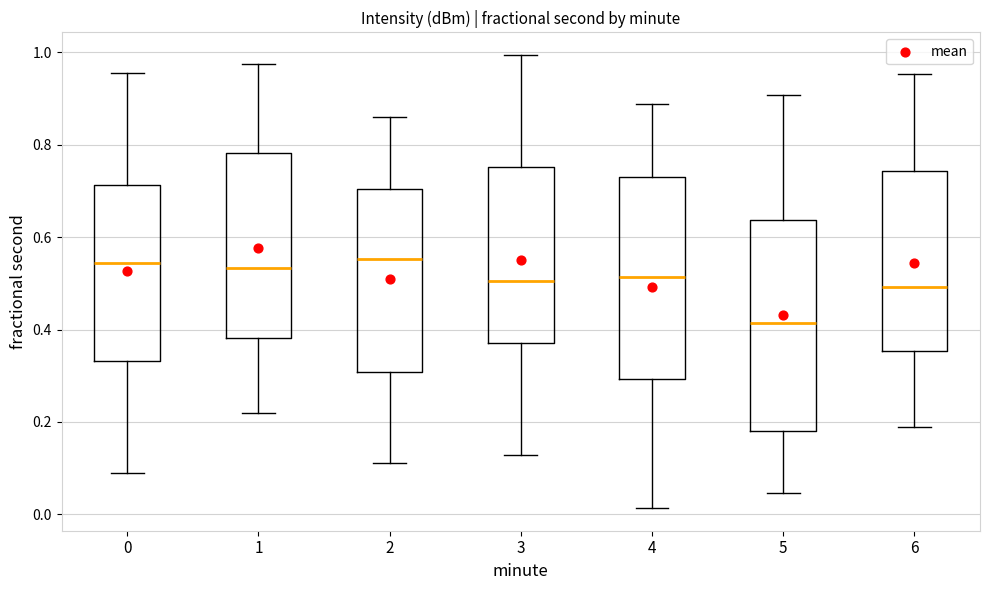

Reading left to right, read every box against the y-axis: the position of its median line, the range the box covers, and the ends of its whiskers. The values are not printed on the chart, so give them approximately, as read against the axis.

0: median 0.54, box 0.34 to 0.72, whiskers 0.10 to 0.96
1: median 0.54, box 0.38 to 0.78, whiskers 0.22 to 0.98
2: median 0.56, box 0.30 to 0.70, whiskers 0.12 to 0.86
3: median 0.50, box 0.38 to 0.76, whiskers 0.12 to 1.00
4: median 0.52, box 0.30 to 0.74, whiskers 0.02 to 0.88
5: median 0.42, box 0.18 to 0.64, whiskers 0.04 to 0.90
6: median 0.50, box 0.36 to 0.74, whiskers 0.18 to 0.96